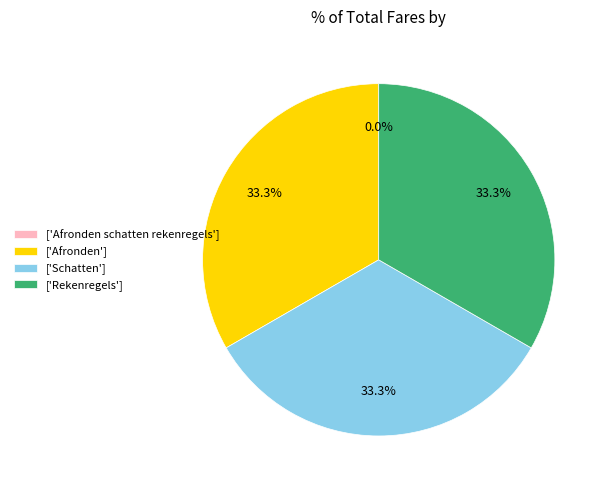

Combined, what portion of the pie is ['Rekenregels'] and ['Afronden']?

66.7%